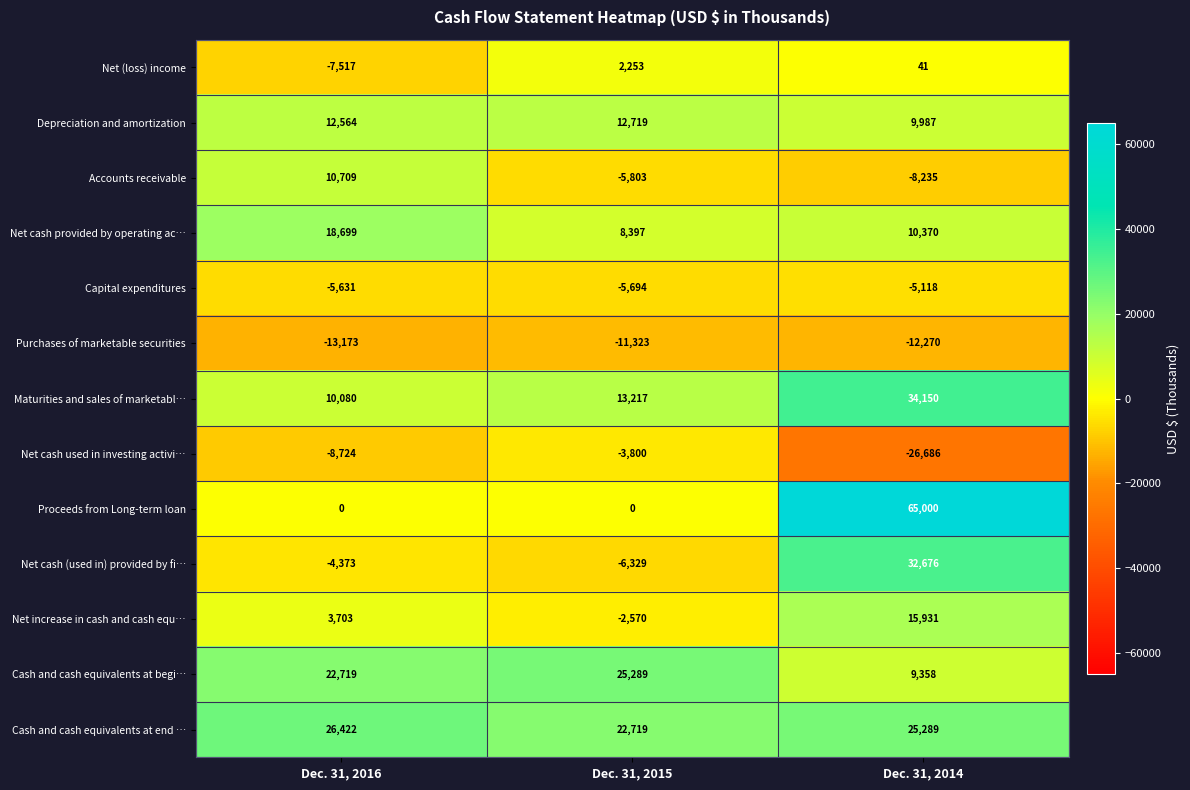

How many categories are shown in the chart?

3